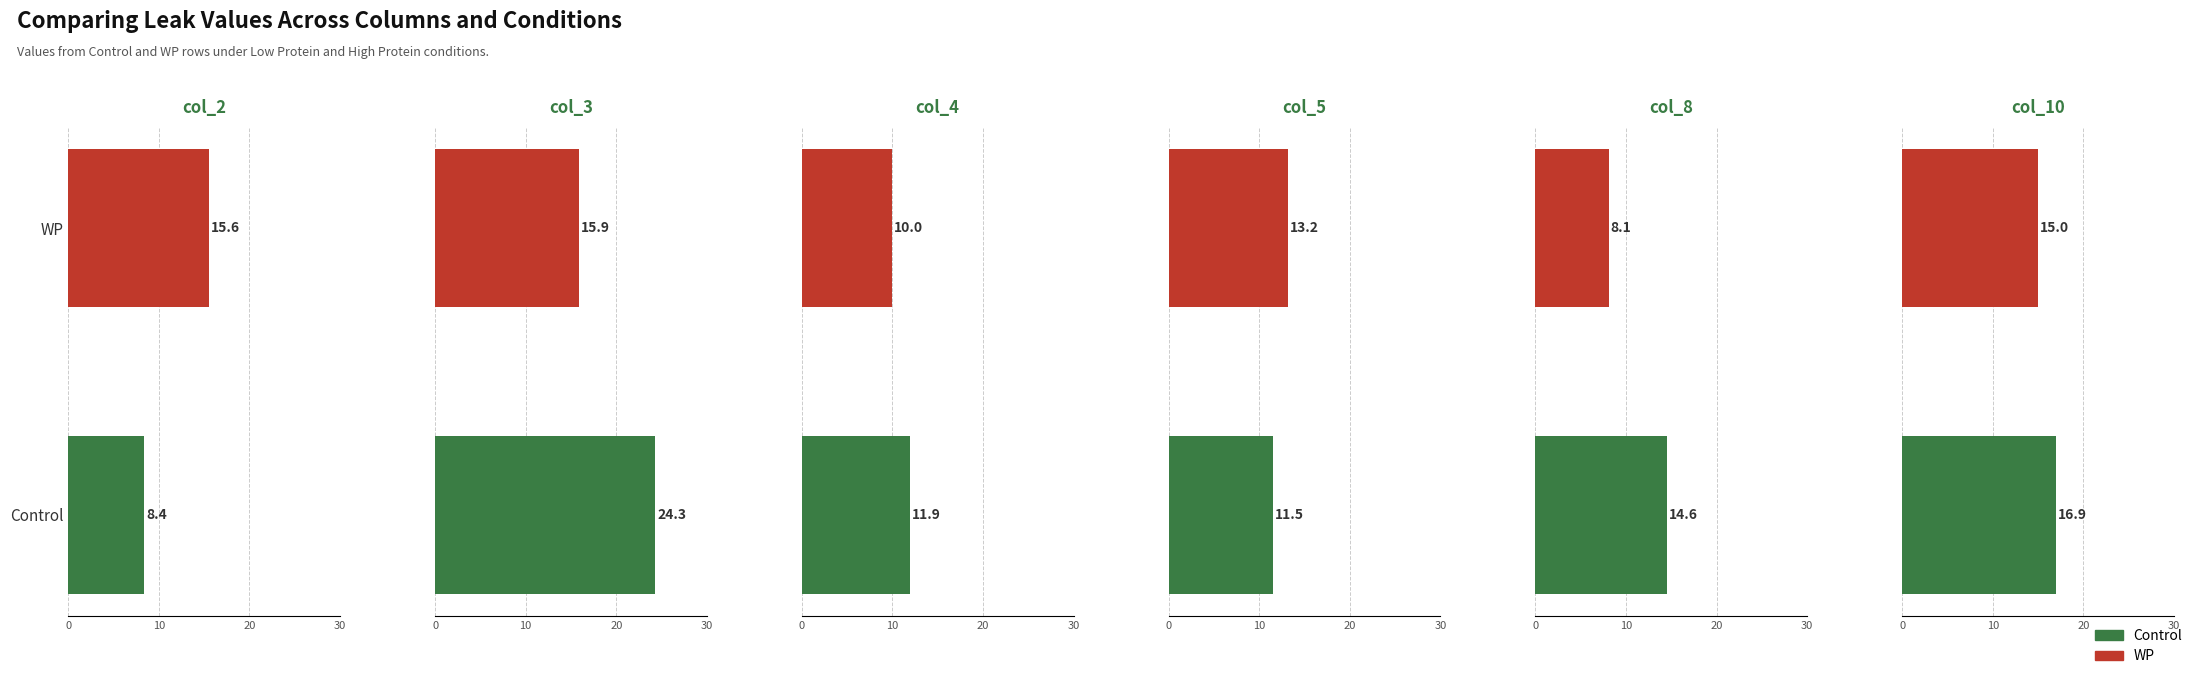

Is it true that col_3 equals 15.9 at WP?

True